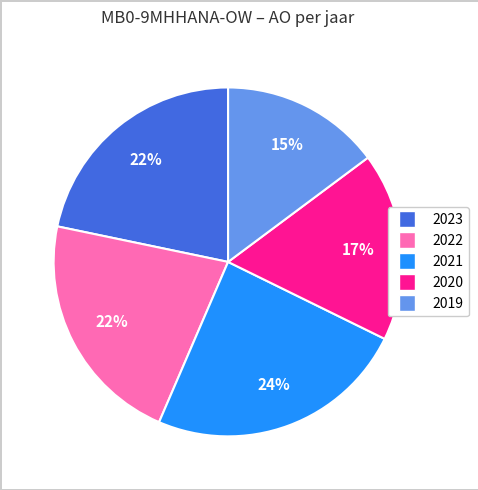

To the nearest percent, what is the difference between the largest and smallest slice percentages?

9%